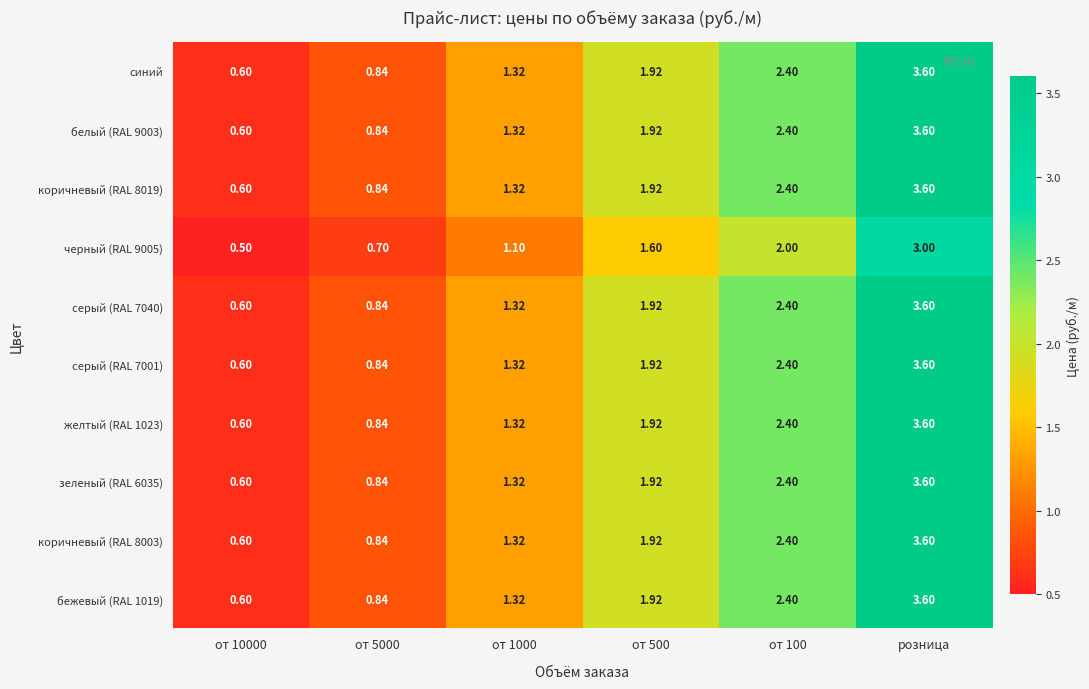

At which category does the chart reach its peak across all series?

розница